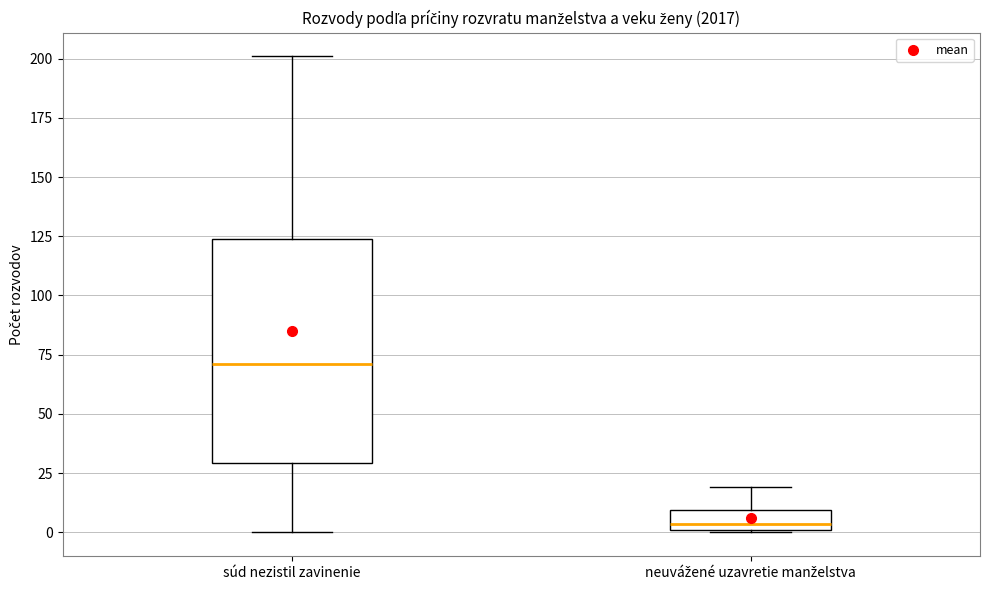

Reading left to right, transcribe this box plot: for each box, give where its median line is, the range the box spans, and where its two whiskers end, as read against the y-axis. The values are not printed on the chart, so give them approximately, as read against the axis.

súd nezistil zavinenie: median 70, box 30 to 125, whiskers 0 to 200
neuvážené uzavretie manželstva: median 5, box 0 to 10, whiskers 0 to 20